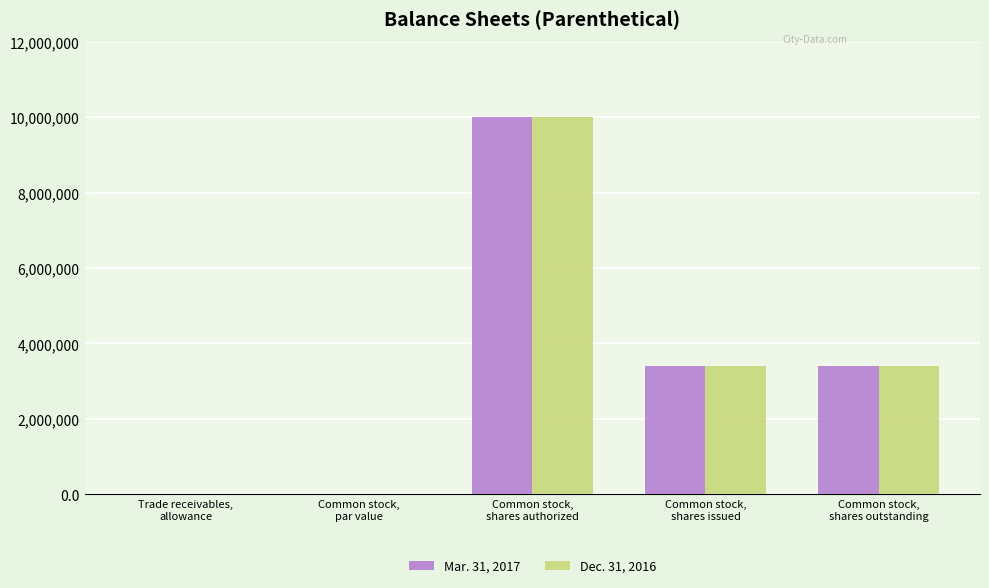

What is the sum of all Mar. 31, 2017 values?

16791050.1